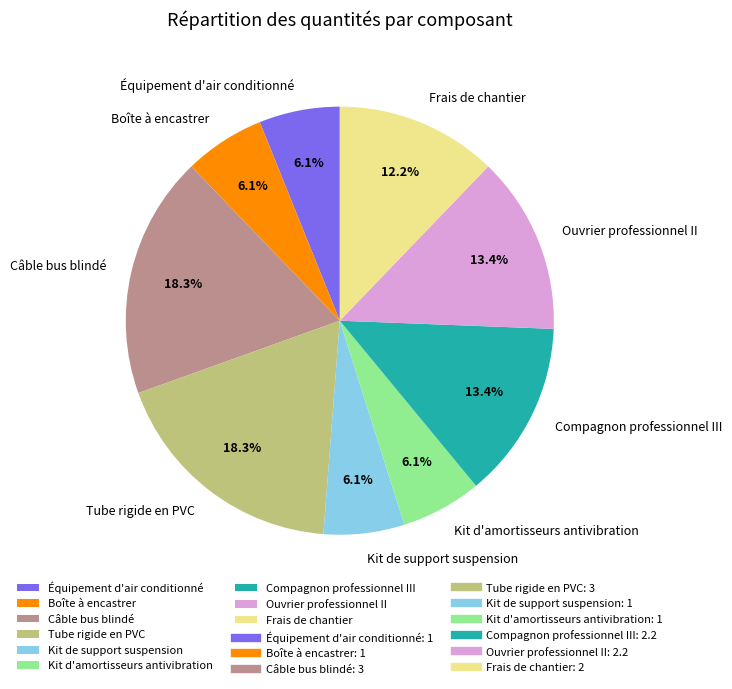

Between Ouvrier professionnel II and Boîte à encastrer, which is larger?

Ouvrier professionnel II